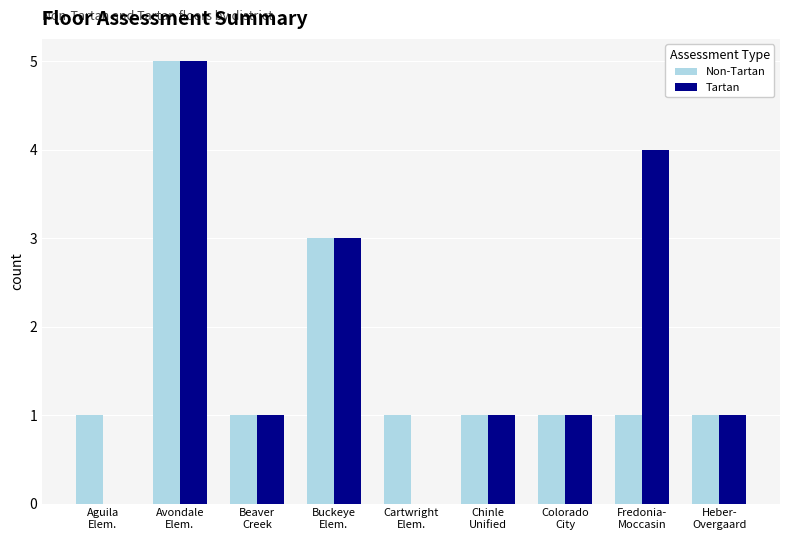

Count the number of categories in the chart.

9